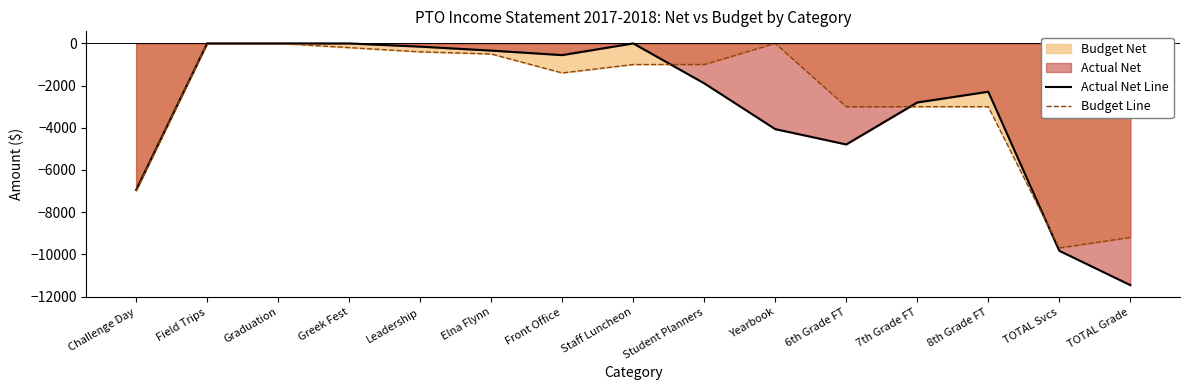

What is the difference between the Budget Line values at Leadership and Yearbook?

400.0